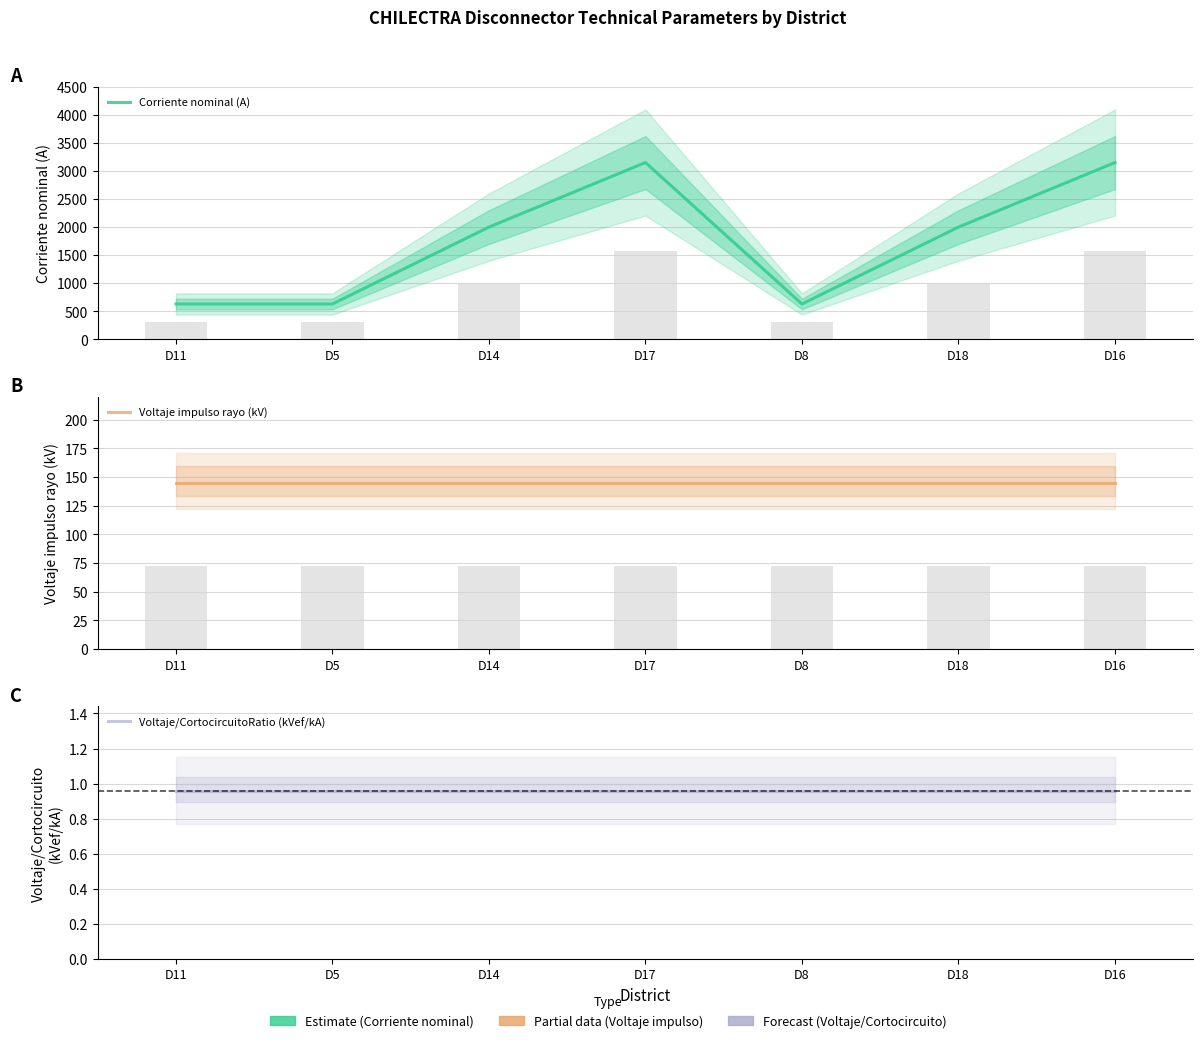

What is the average value of the Voltaje impulso rayo (kV) series?

145.0